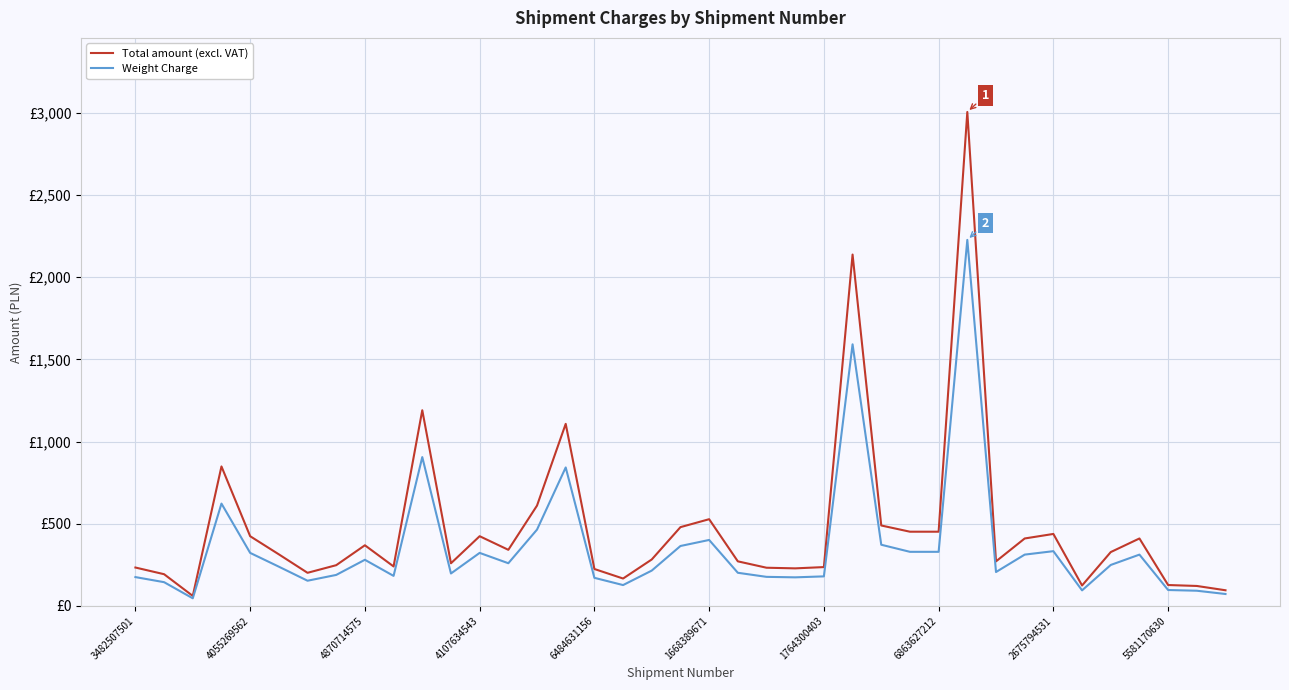

What are all the series names shown in the legend?

Total amount (excl. VAT), Weight Charge